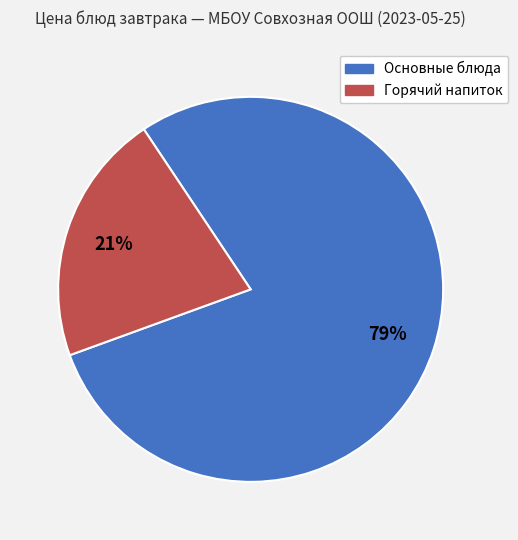

To the nearest percent, what is the difference between the largest and smallest slice percentages?

58%